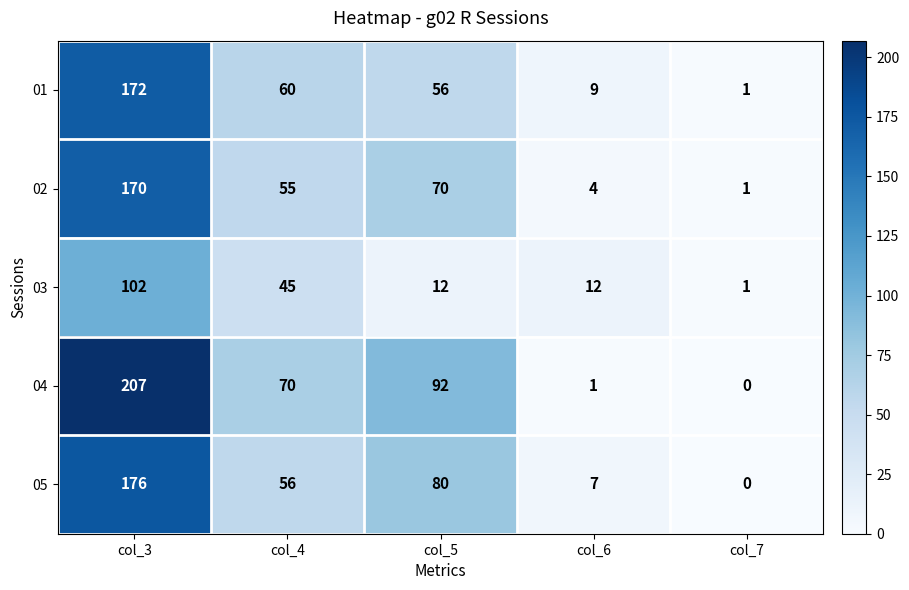

Which category has the highest value in the 02 series?

col_3